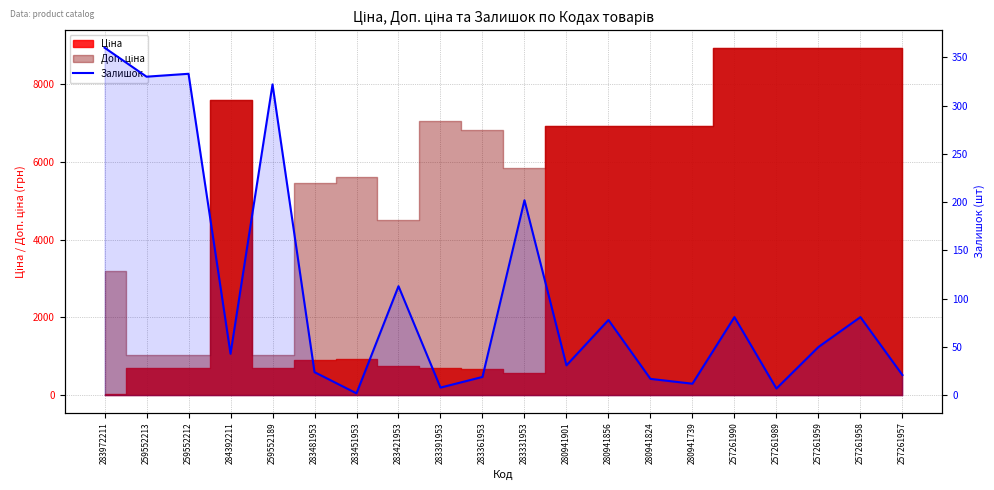

What is the label of the 20th point from the right?

283972211